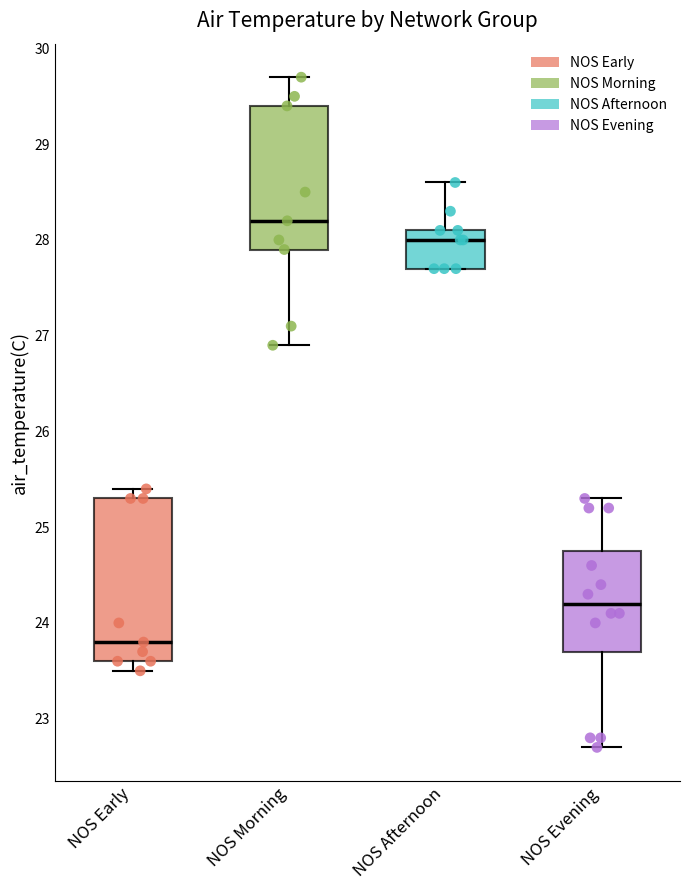

Which box has the lowest median line?

NOS Early